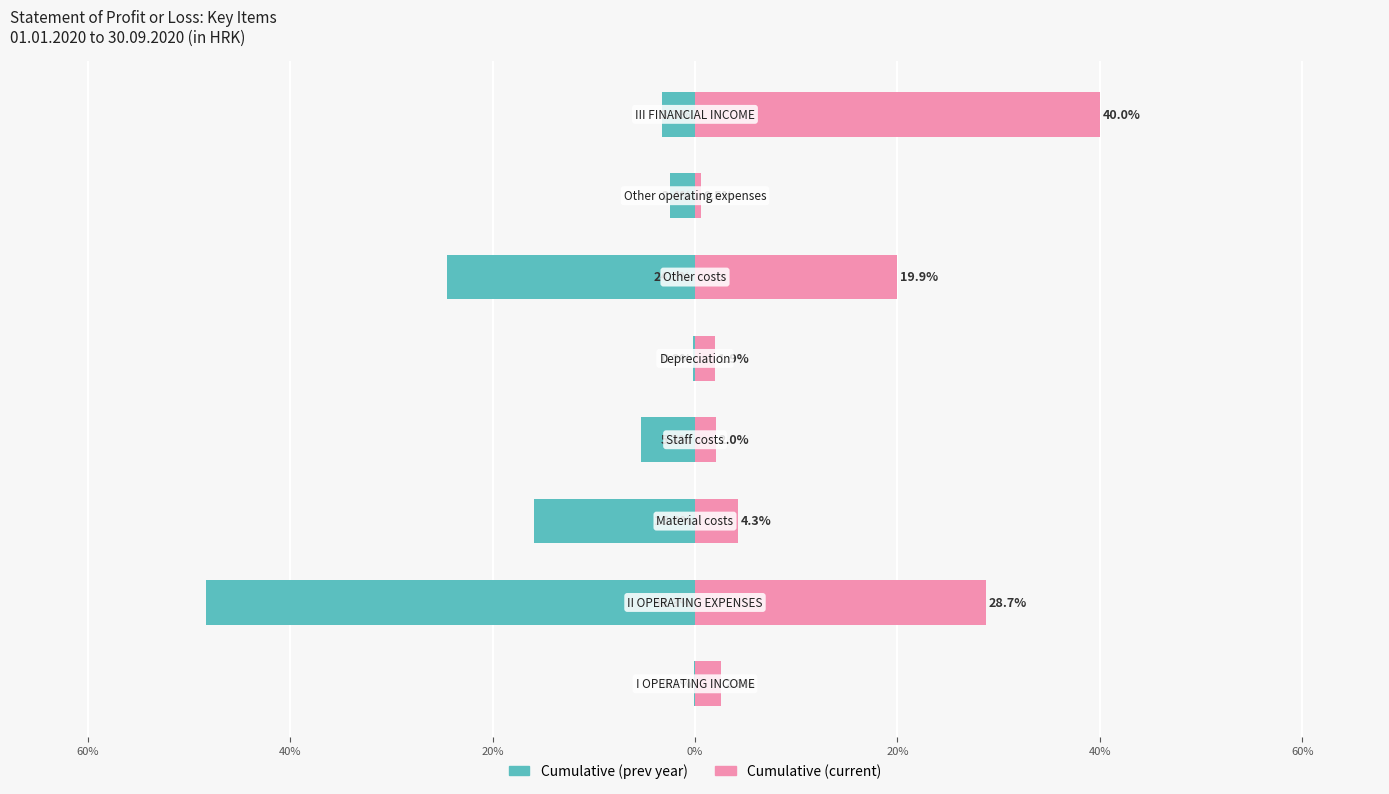

Between 0% and 80%, which is larger?

80%